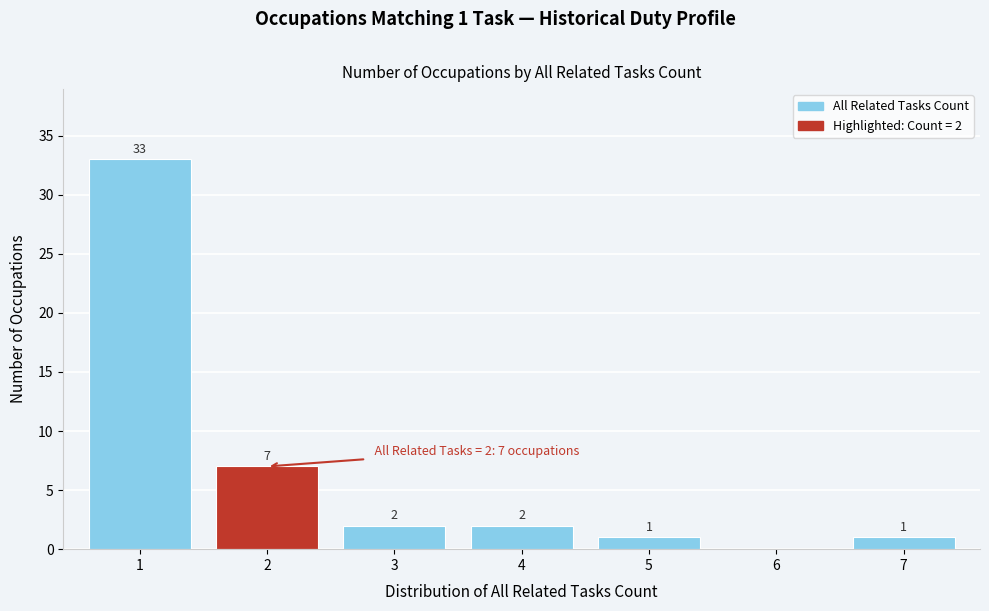

Which range on the x-axis has the tallest bar?

0.5 to 1.5